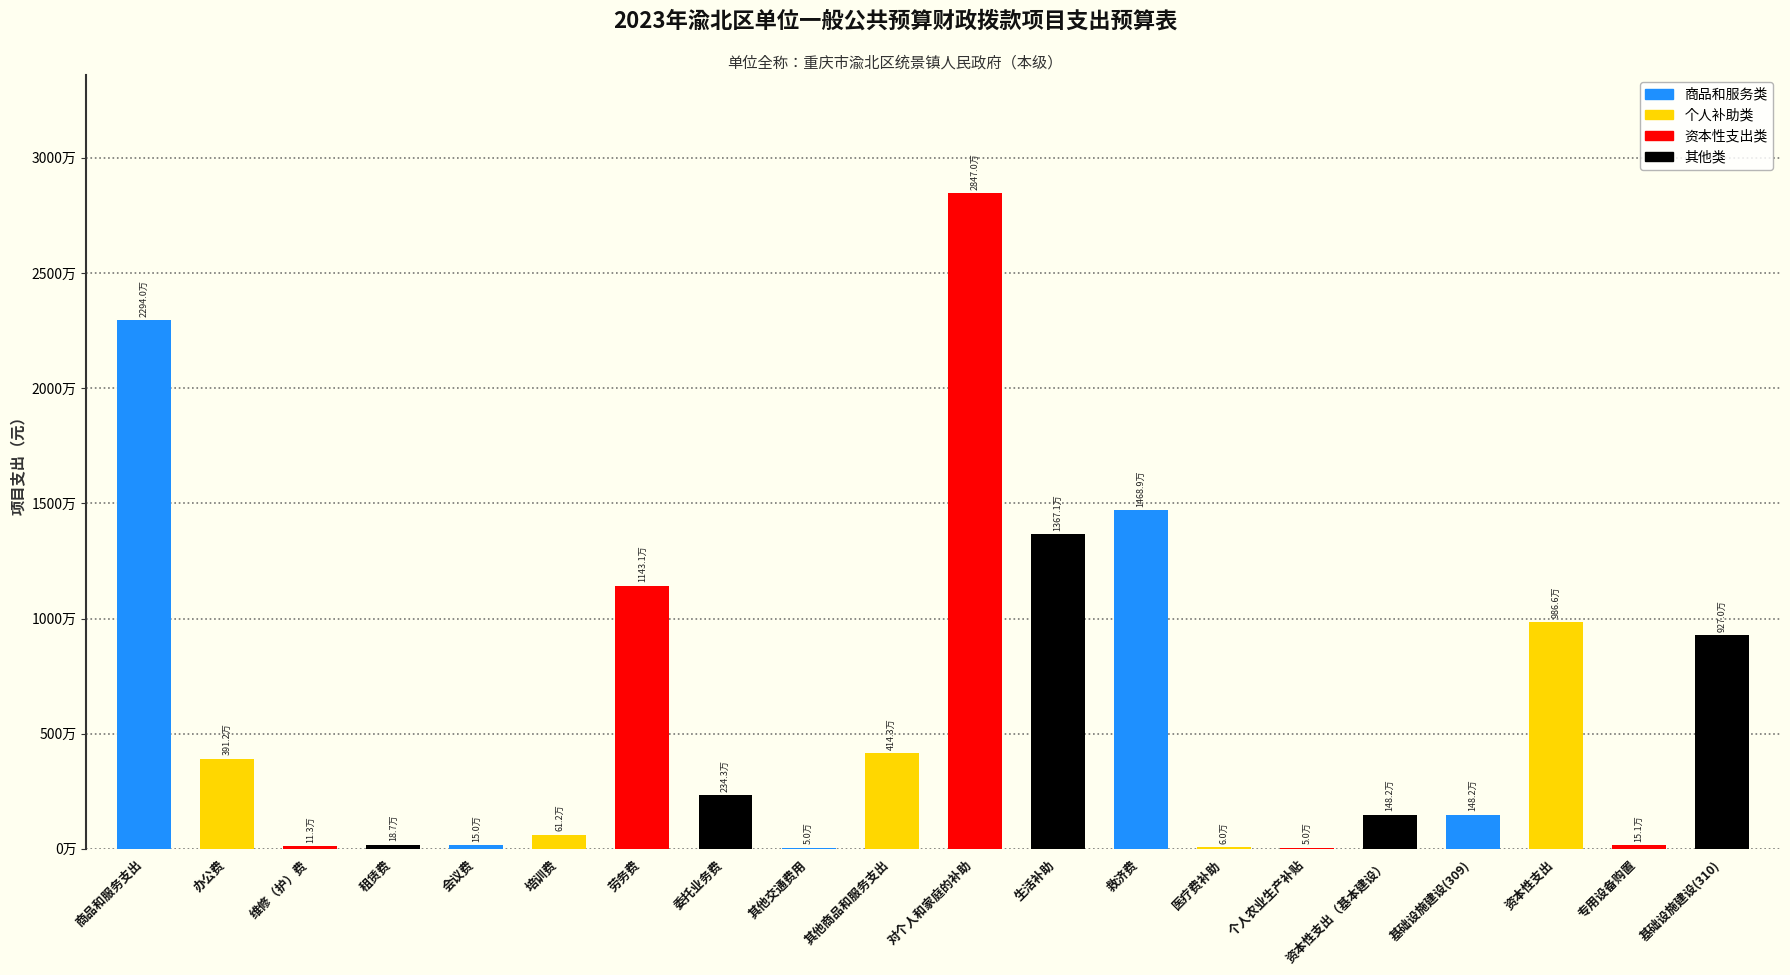

Rank the categories by value from lowest to highest.

其他交通费用, 个人农业生产补贴, 医疗费补助, 维修（护）费, 会议费, 专用设备购置, 租赁费, 培训费, 资本性支出（基本建设）, 基础设施建设(309), 委托业务费, 办公费, 其他商品和服务支出, 基础设施建设(310), 资本性支出, 劳务费, 生活补助, 救济费, 商品和服务支出, 对个人和家庭的补助